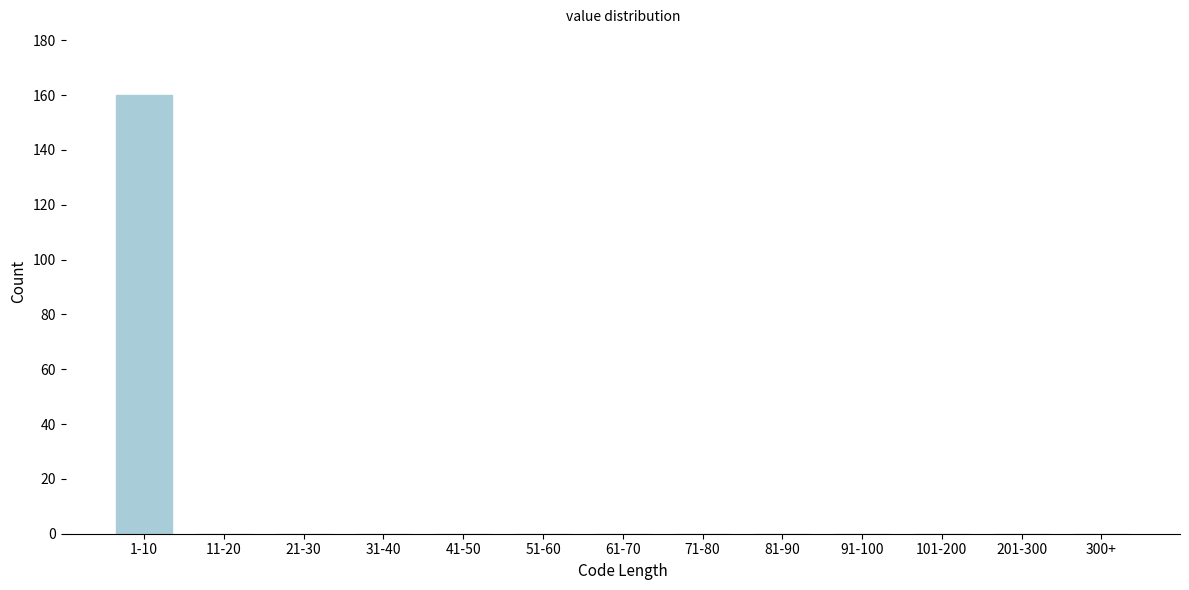

Reading right to left, what are all the values shown in this chart?

300+=0	201-300=0	101-200=0	91-100=0	81-90=0	71-80=0	61-70=0	51-60=0	41-50=0	31-40=0	21-30=0	11-20=0	1-10=160